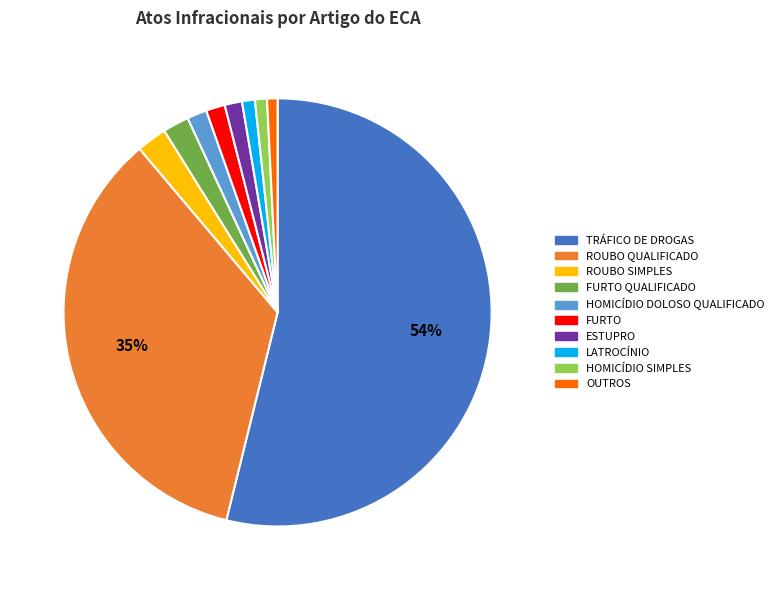

Does any single category account for the majority?

Yes